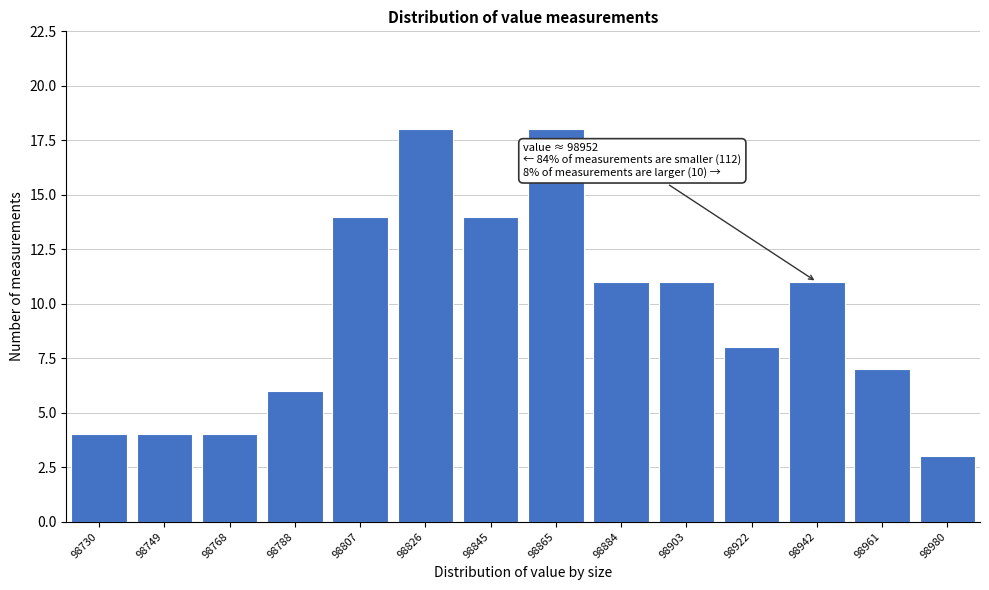

Reading left to right, extract all data points from this chart.

98730=4	98749=4	98768=4	98788=6	98807=14	98826=18	98845=14	98865=18	98884=11	98903=11	98922=8	98942=11	98961=7	98980=3